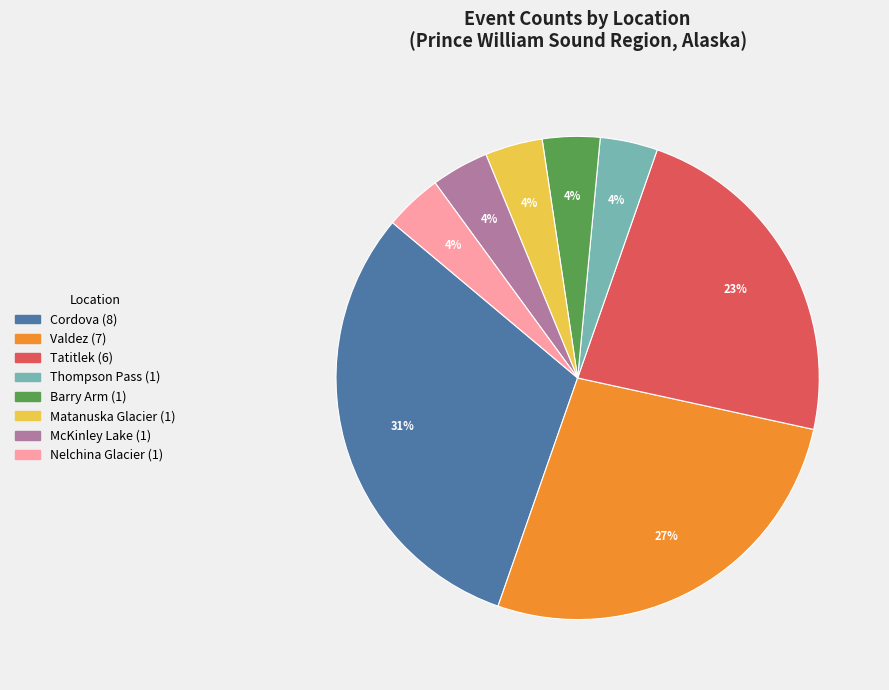

To the nearest percent, what is the average slice percentage?

12%